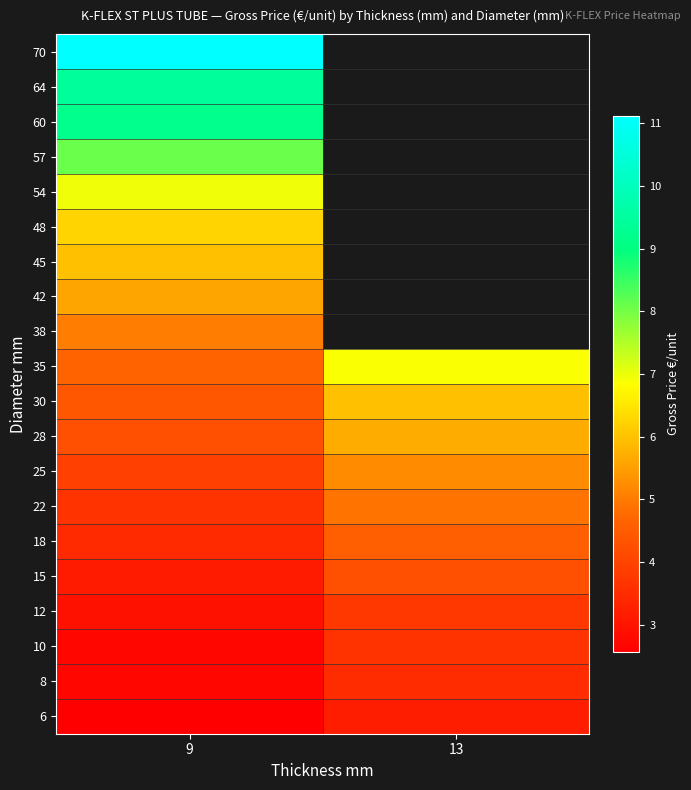

Count the number of data series in this chart.

20